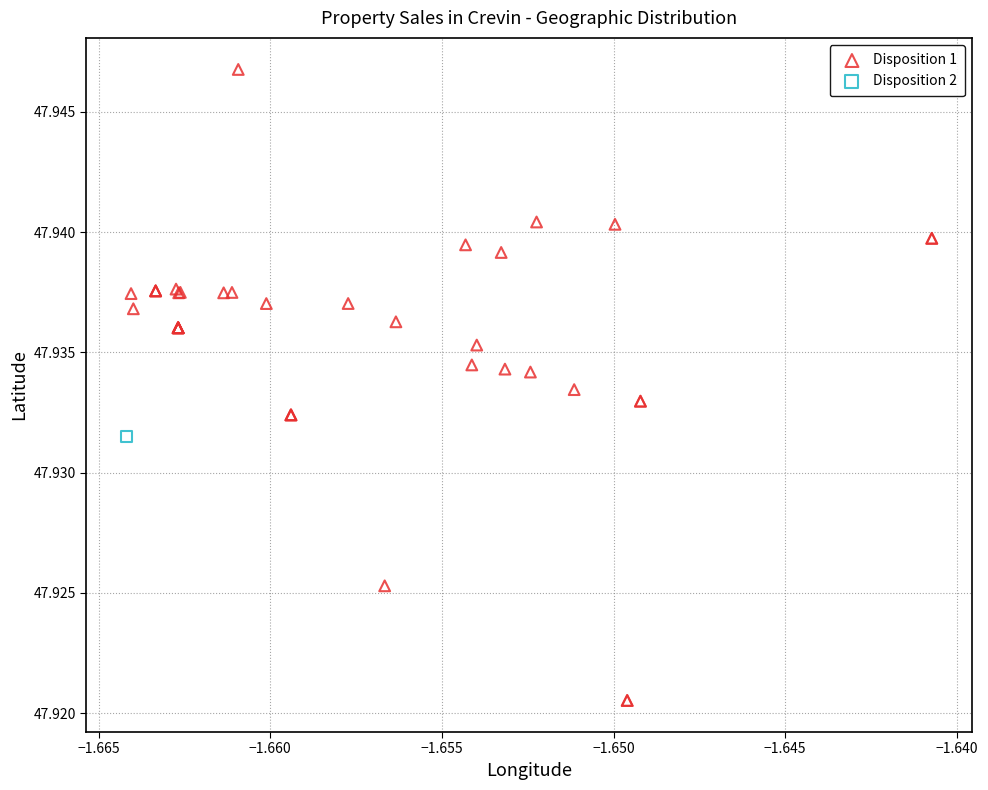

What are all the series names shown in the legend?

Disposition 1, Disposition 2